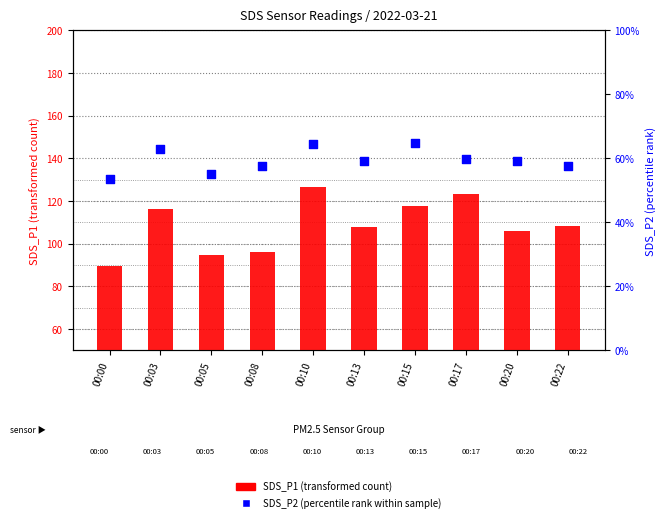

What are all the series names shown in the legend?

SDS_P1 (transformed count), SDS_P2 (percentile rank within sample)